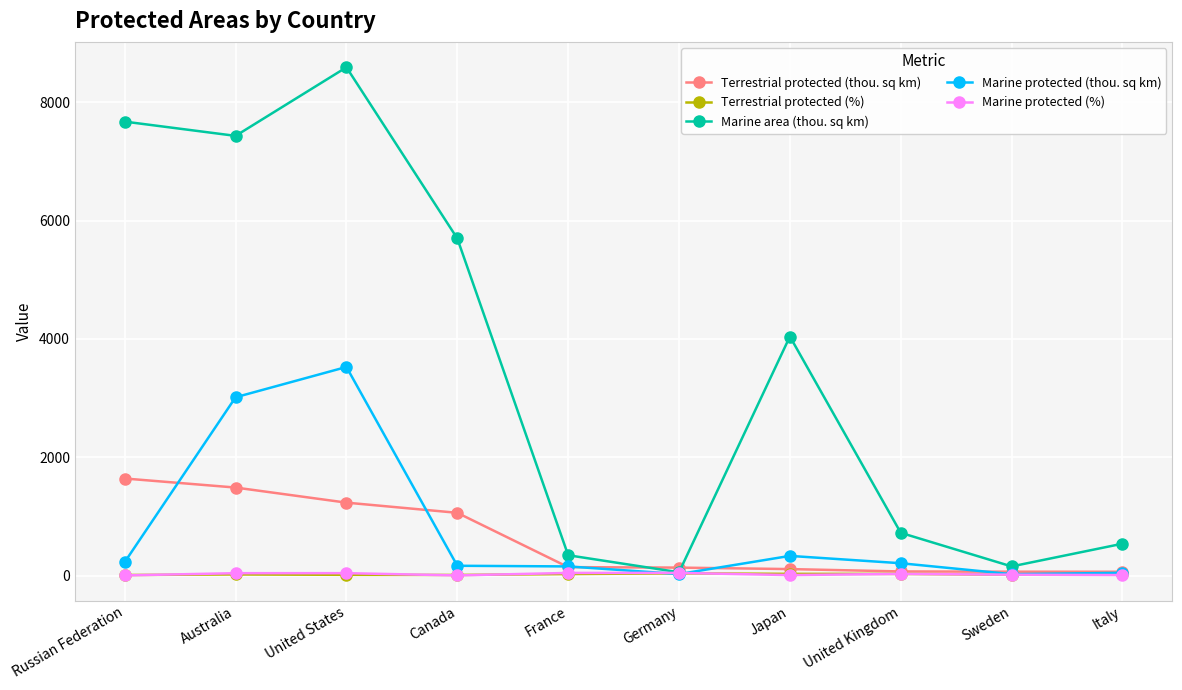

Between Canada and United Kingdom, which series saw the biggest shift?

Marine area (thou. sq km)